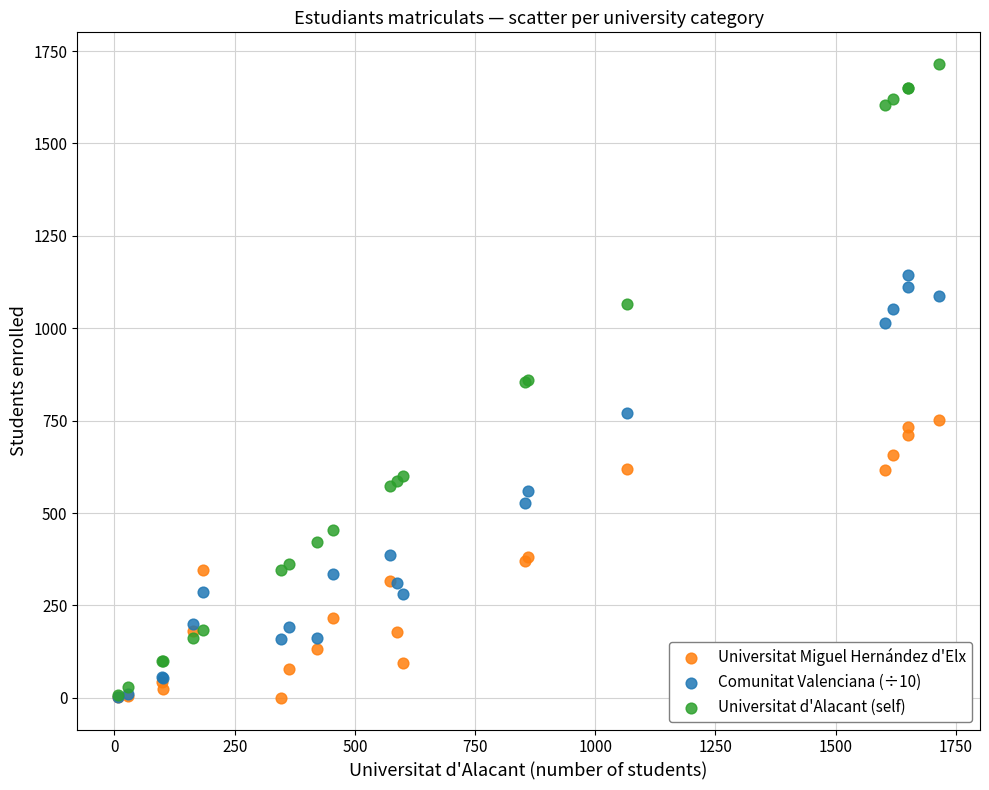

What are all the series names shown in the legend?

Universitat Miguel Hernández d'Elx, Comunitat Valenciana (÷10), Universitat d'Alacant (self)